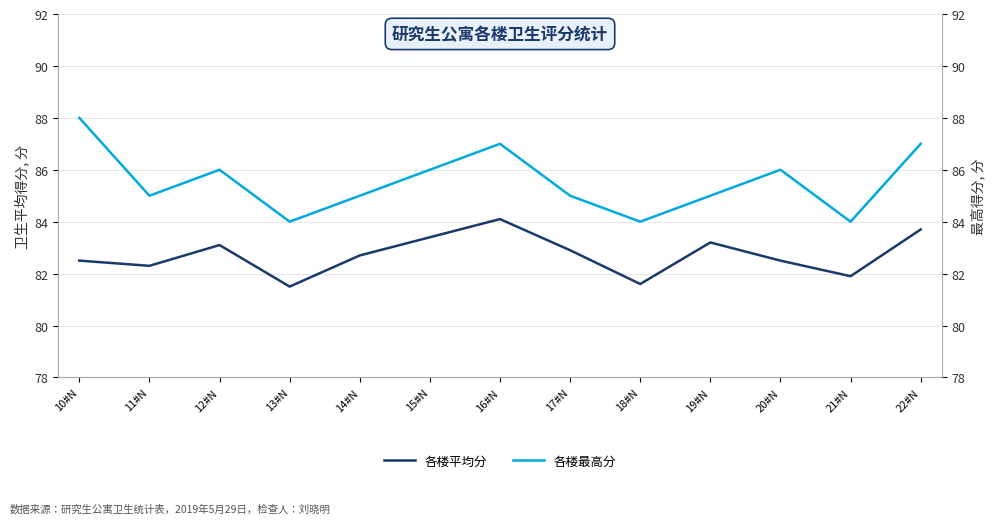

How many lines are shown in the chart?

2